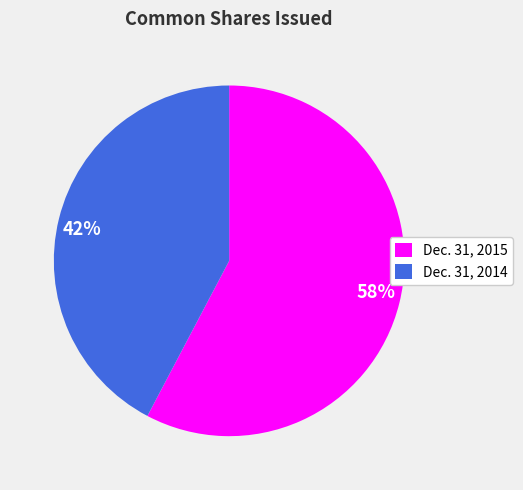

Is the sum of Dec. 31, 2015 and Dec. 31, 2014 greater than half?

Yes